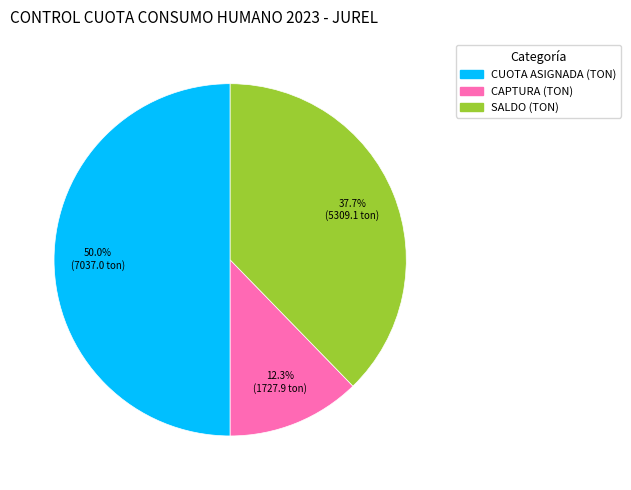

Which slice is the smallest?

CAPTURA (TON)